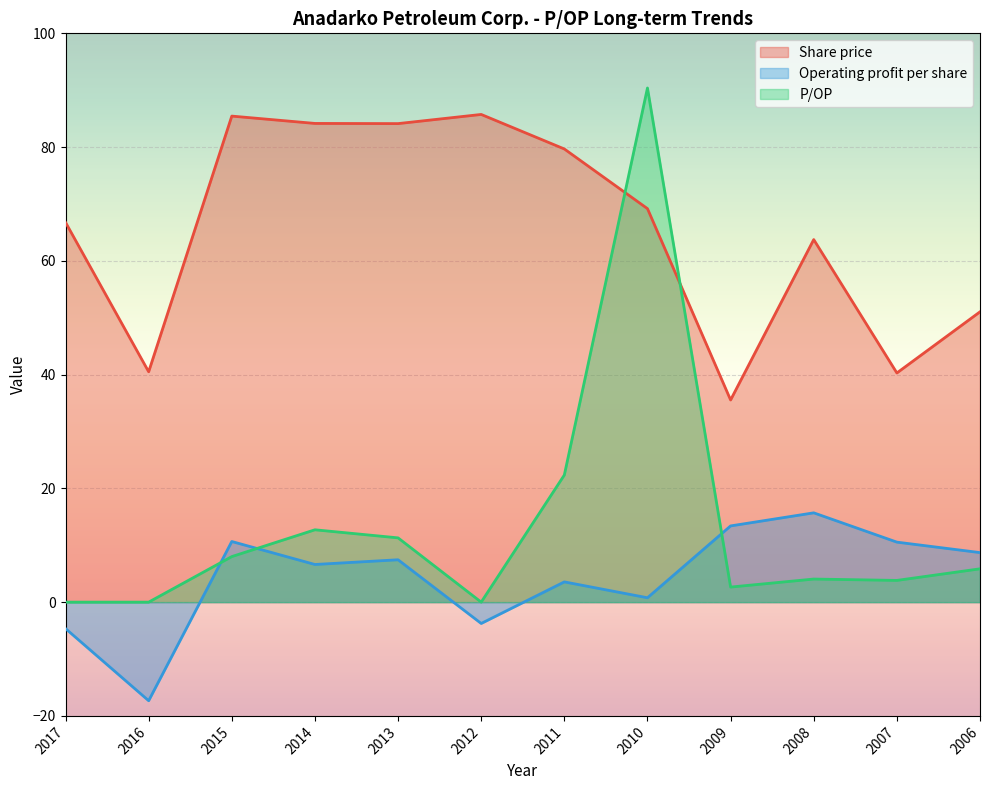

What is the sum of all Operating profit per share values?

51.7